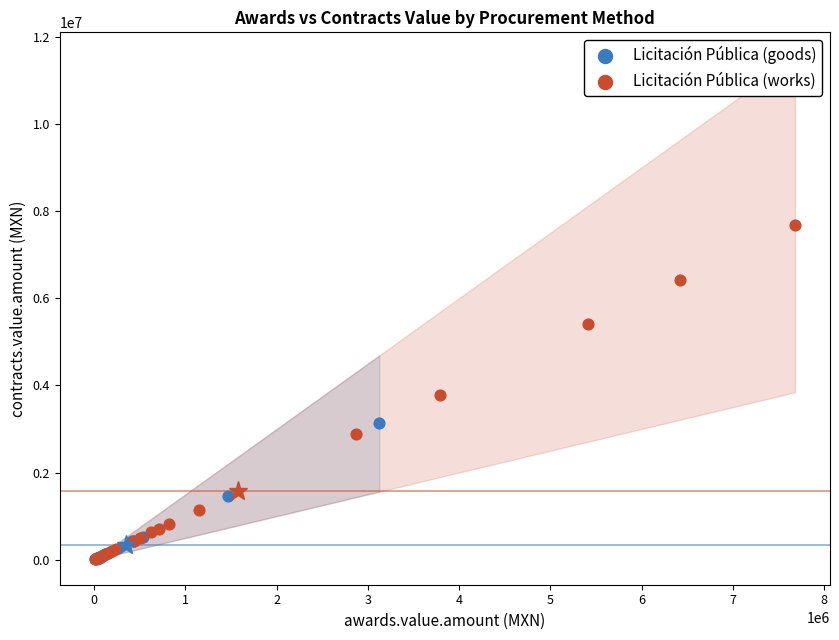

Which series contains the highest Y value?

Licitación Pública (works)